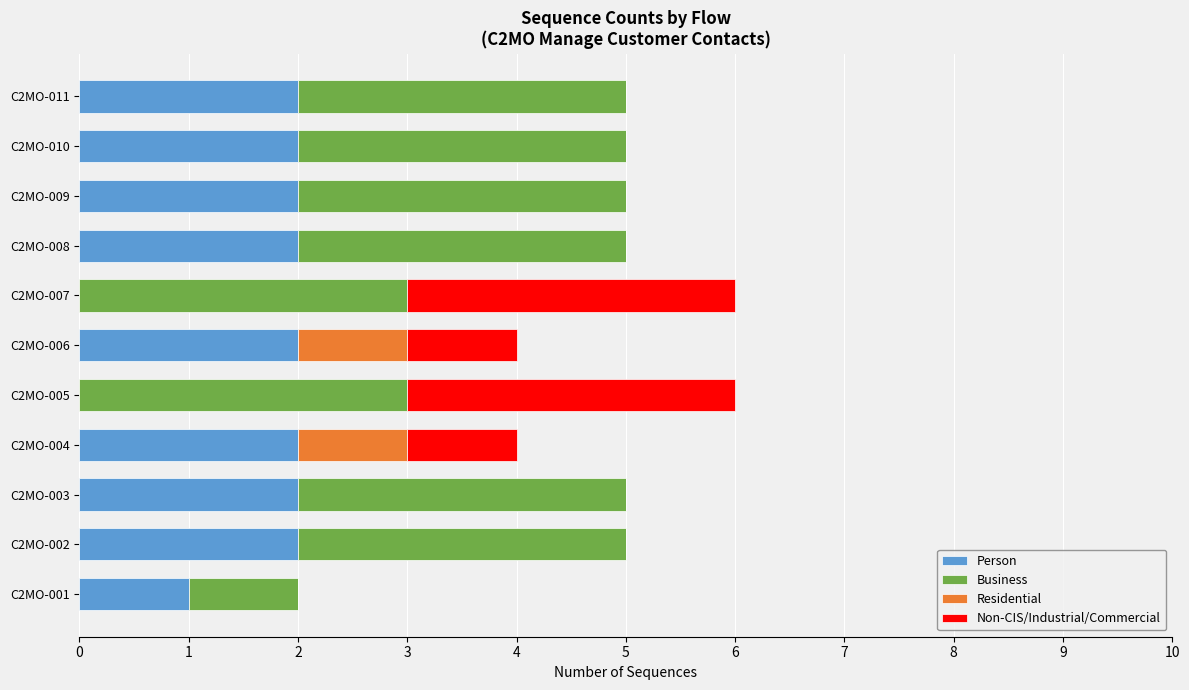

How many categories are shown in the chart?

11